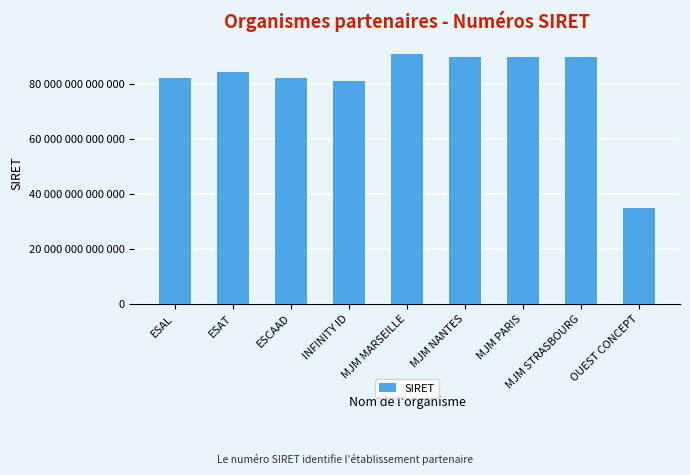

At which category does the chart reach its minimum across all series?

OUEST CONCEPT